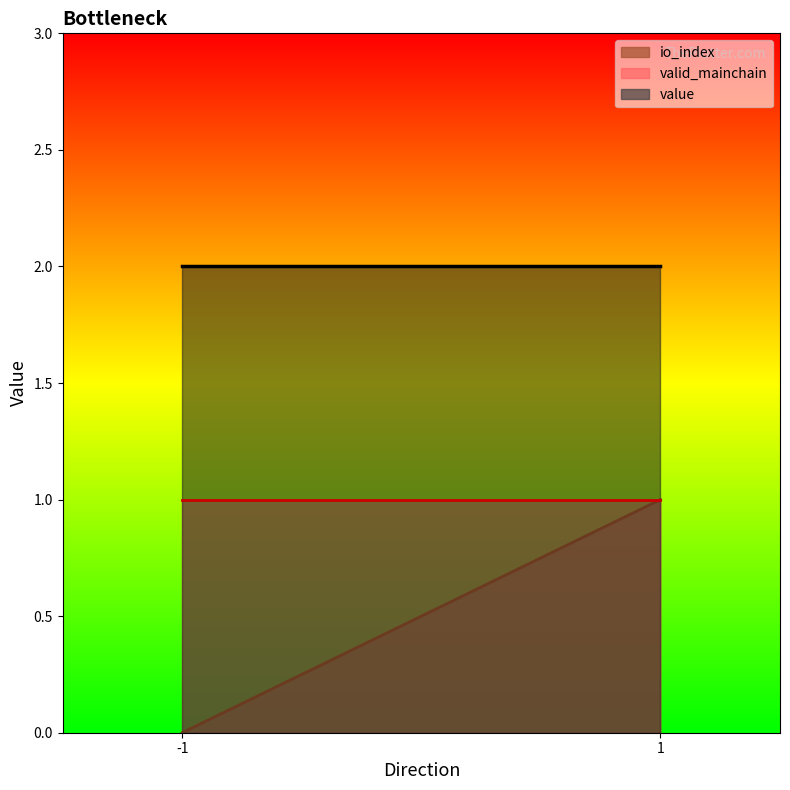

Which category has the highest value in the valid_mainchain series?

-1